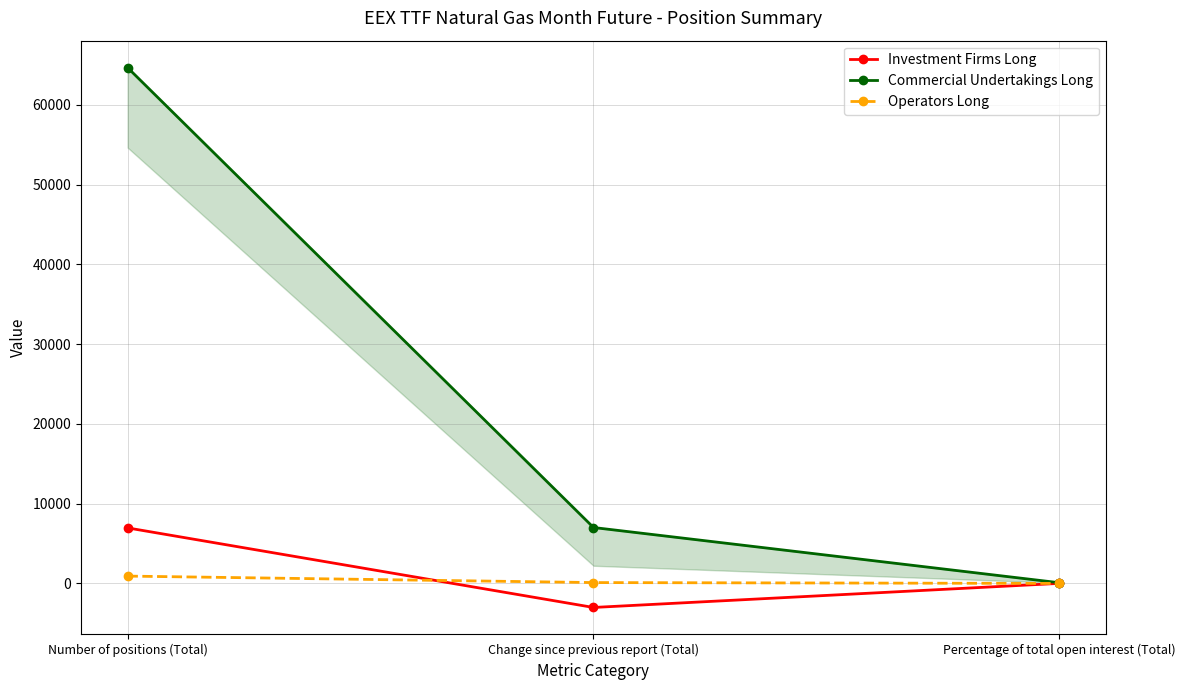

What is the greatest value displayed?

64681.0